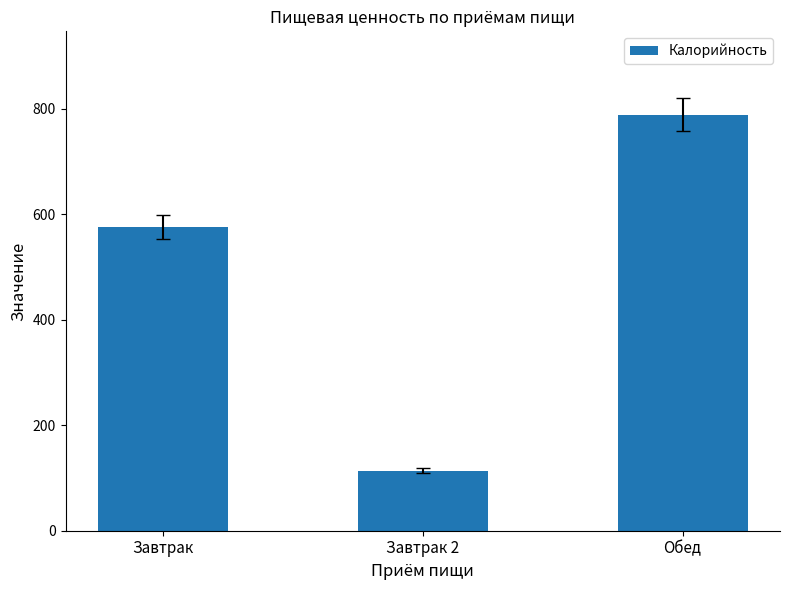

Which label corresponds to the smallest value in the chart?

Завтрак 2